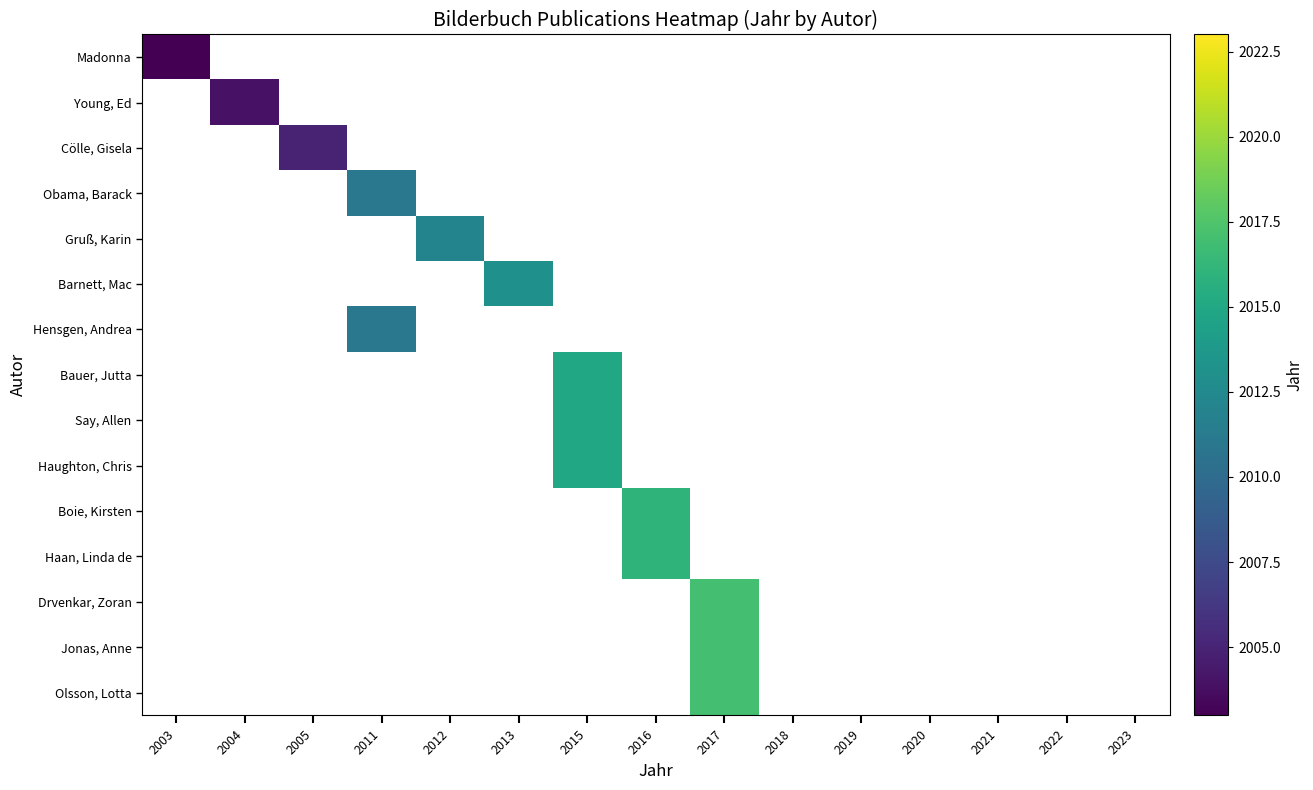

True or false: Cölle, Gisela has a value of 1062 at 2004.

False